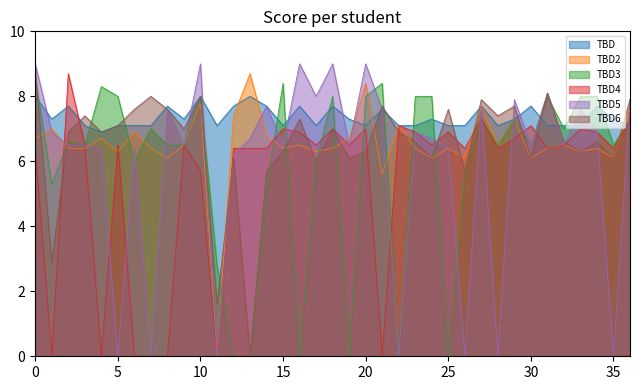

What is the sum of all TBD4 values?

202.2